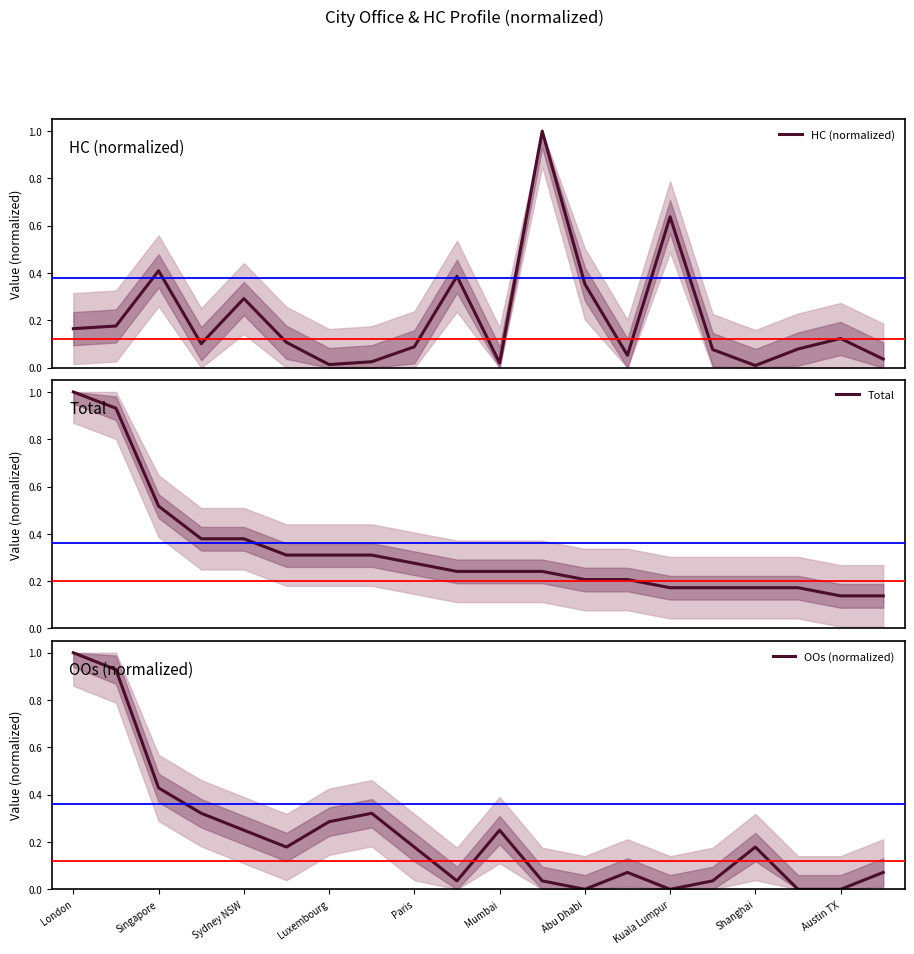

Which category has the highest value in the Total series?

London